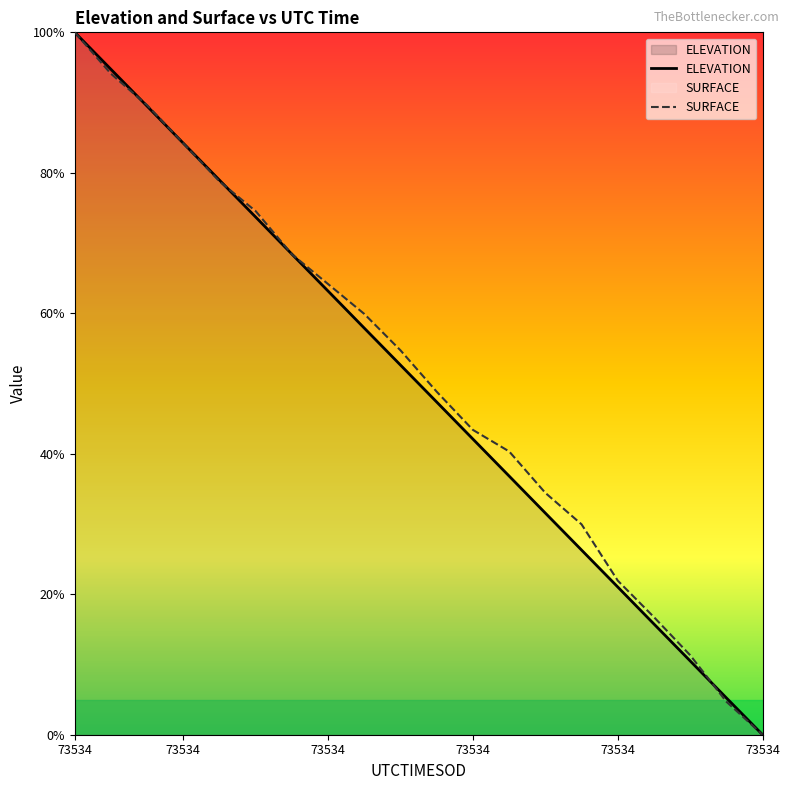

The ELEVATION series shows 0.8 at 73534. True or false?

True